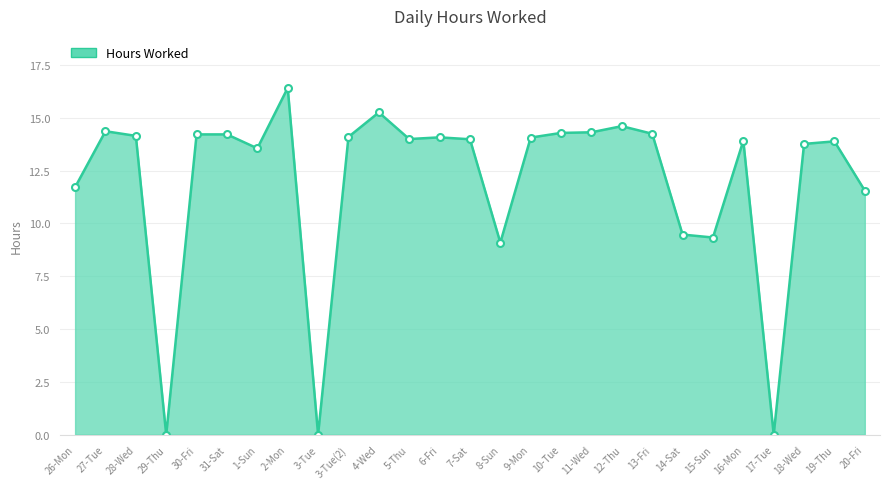

What position from the right is 12-Thu?

9